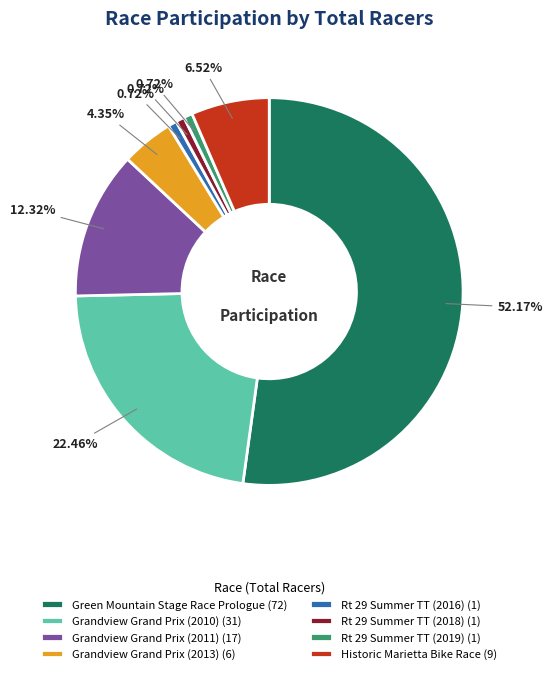

To the nearest percent, what is the combined percentage of Grandview Grand Prix (2010) and Grandview Grand Prix (2013)?

27%